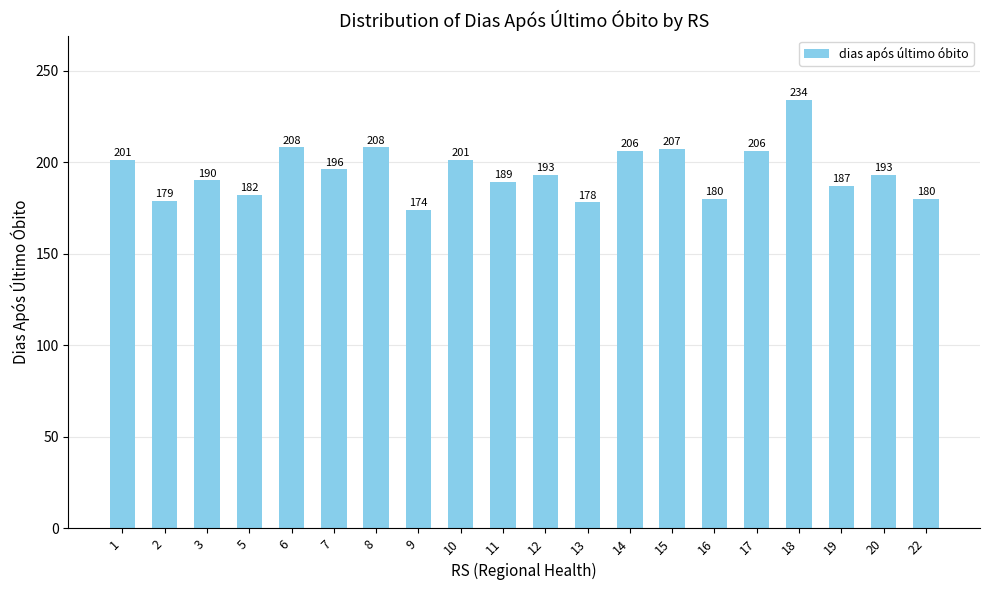

Which label corresponds to the smallest value in the chart?

9